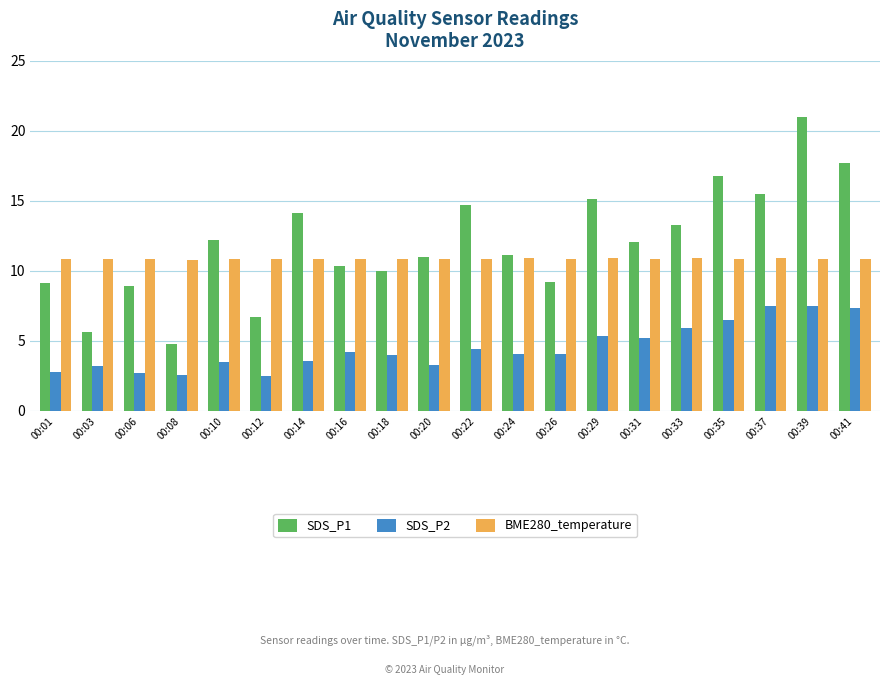

What is the value of the SDS_P1 bar at the 9th from the left?

10.0